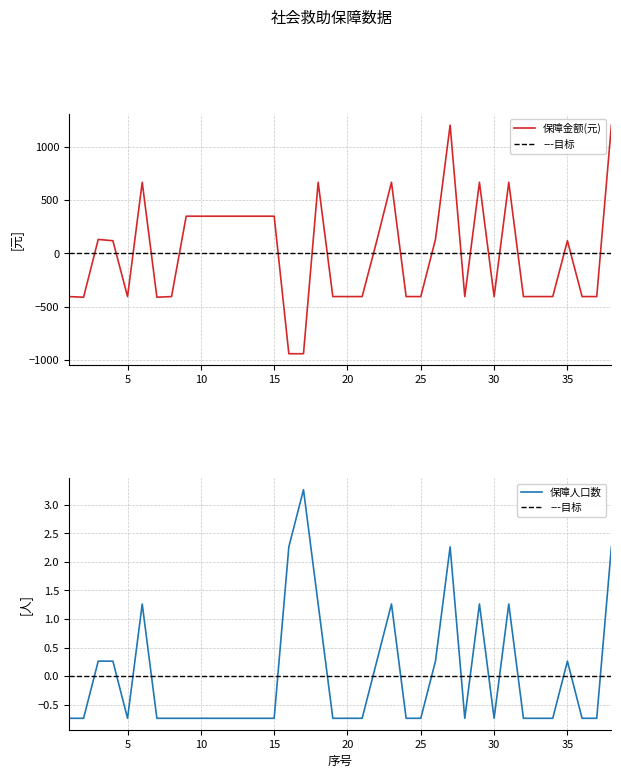

At how many categories does at least one series exceed 346?

14